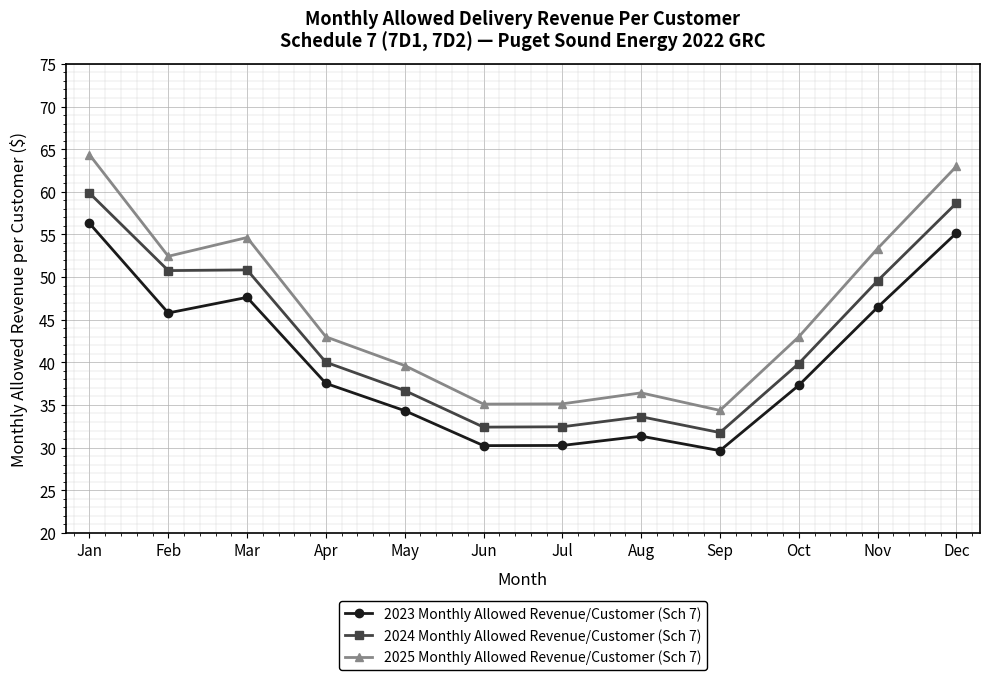

What is the total value across all series at Jun?

97.7